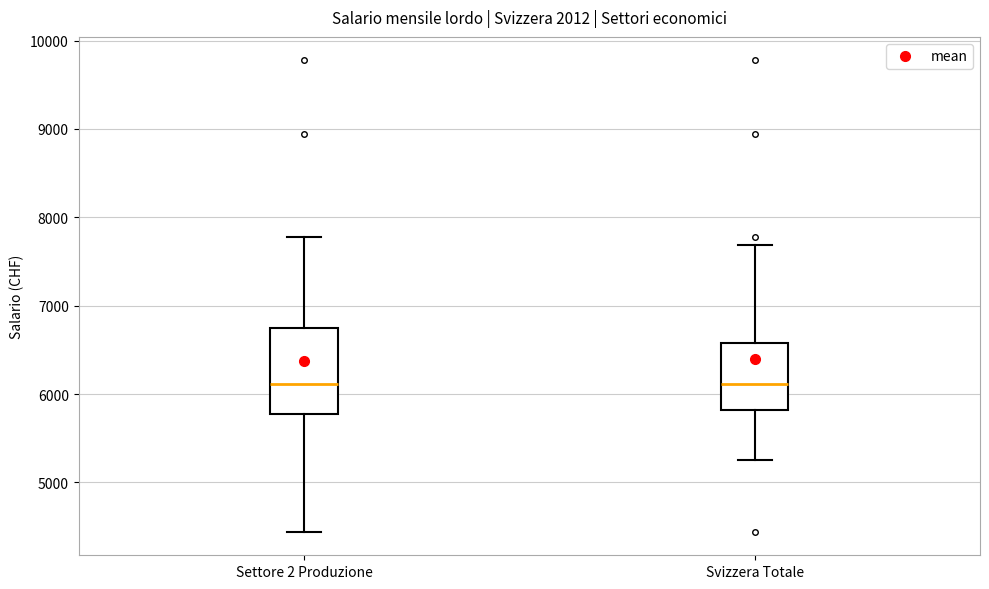

Where does the lower whisker of the box for Svizzera Totale end on the y-axis? The values are not printed on the chart, so give them approximately, as read against the axis.

5300